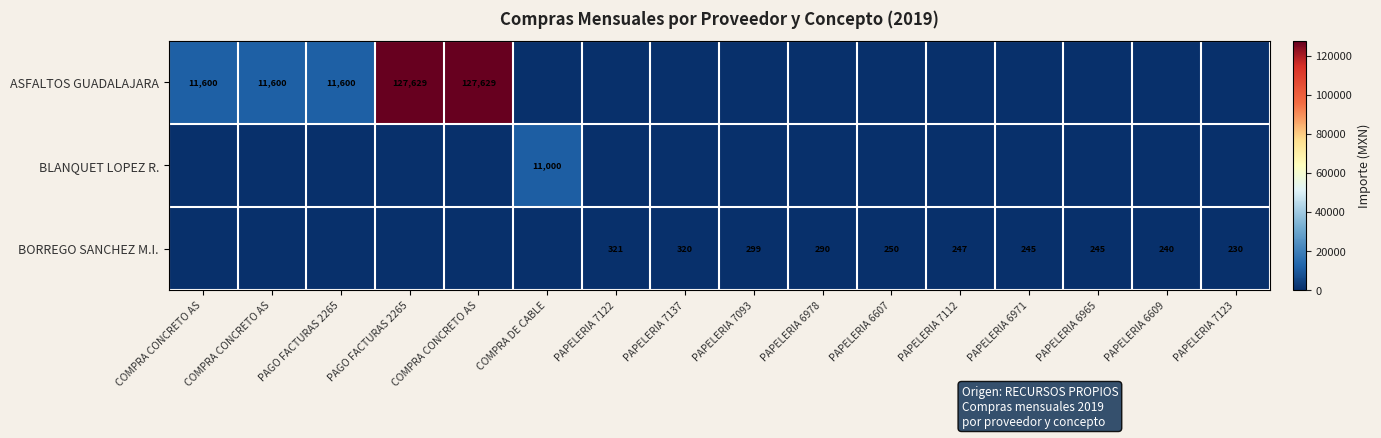

What is the maximum value shown in the chart?

127629.0